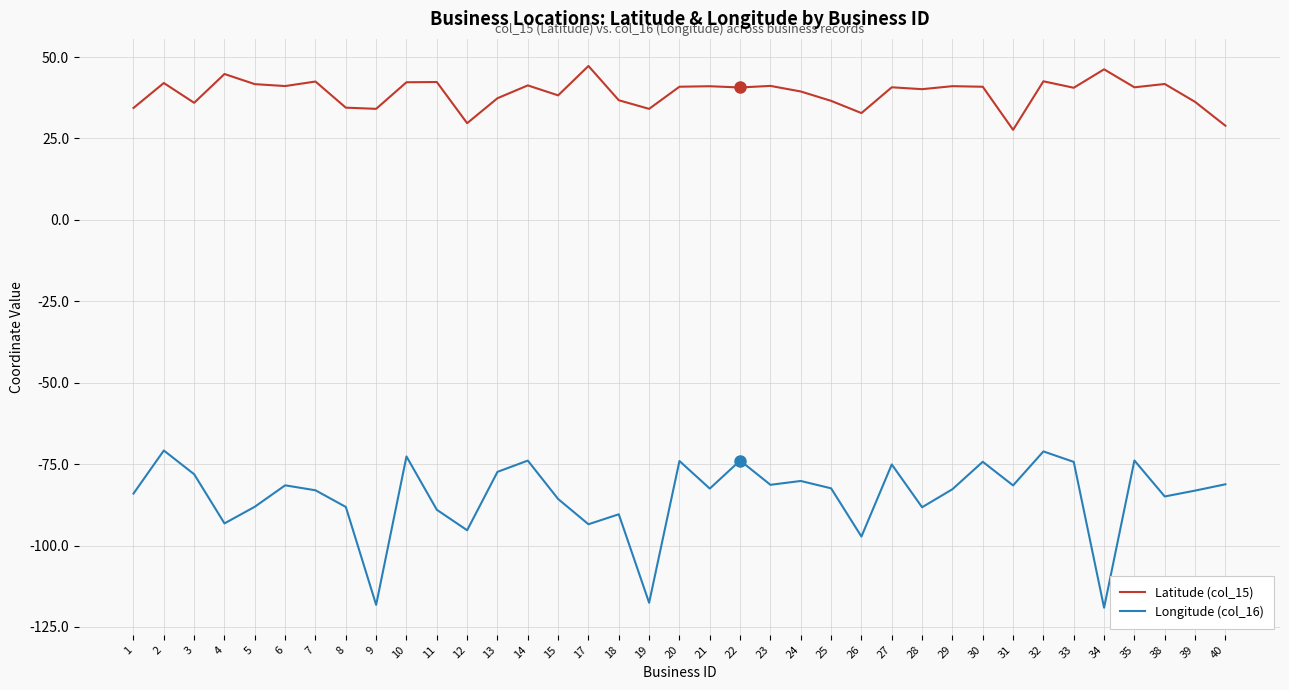

The Longitude (col_16) series shows -81.5 at 31. True or false?

True